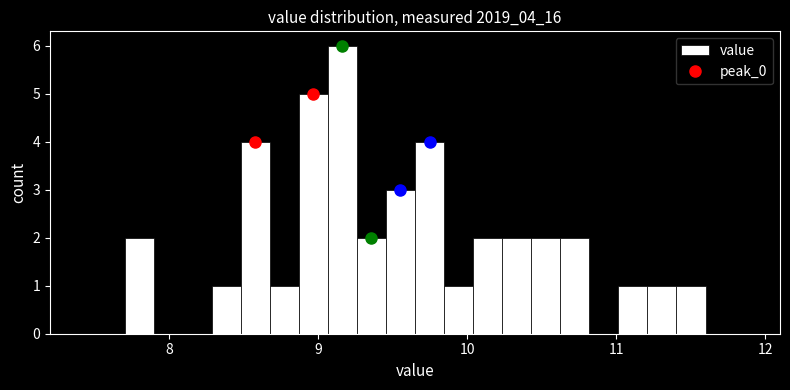

Around what value on the x-axis is the tallest bar? Give the approximate position of its centre, as read against the axis.

9.2